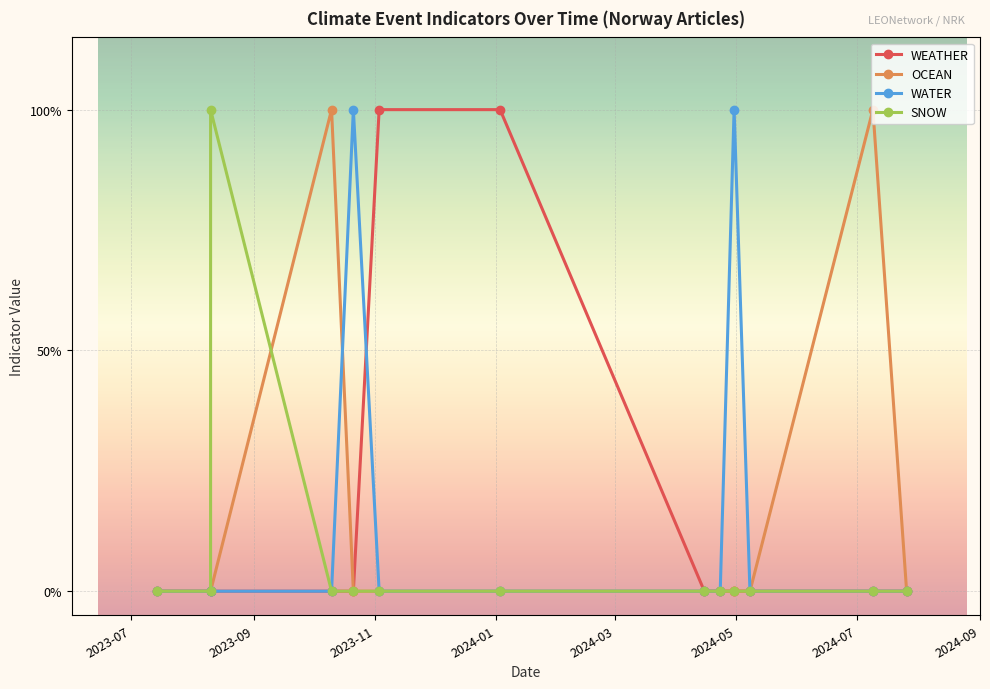

The WATER series shows 0 at 2023-09. True or false?

True